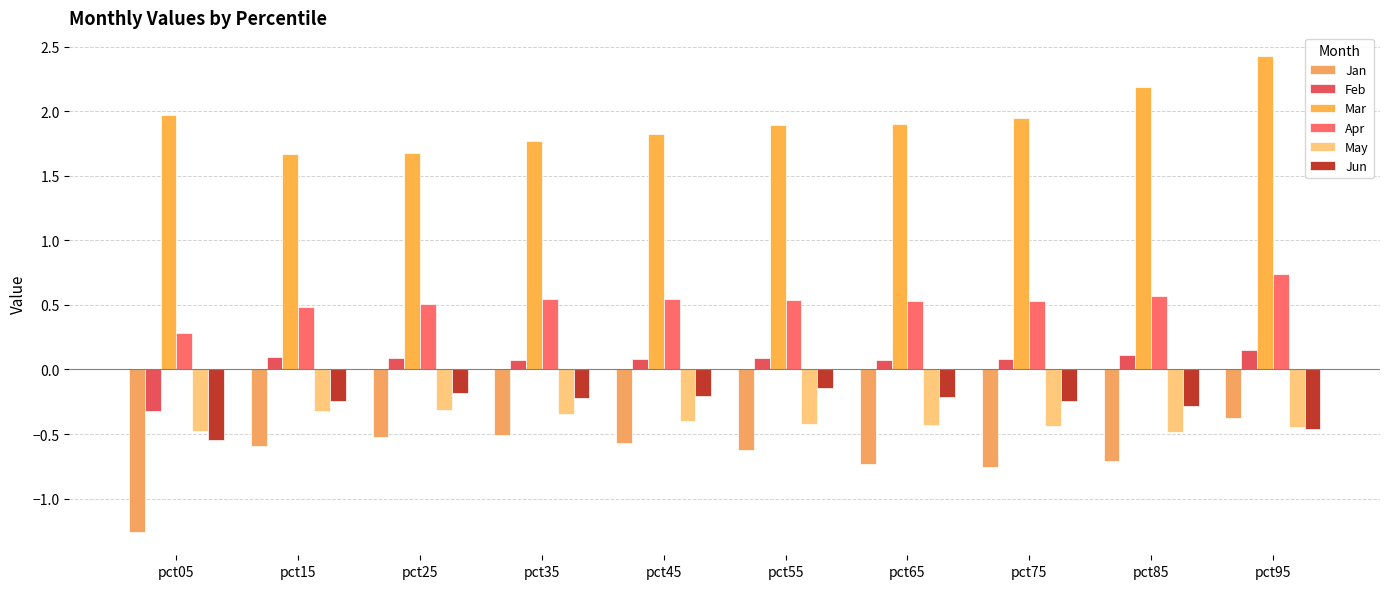

What is the value of the Jan bar at the 9th from the left?

-0.7